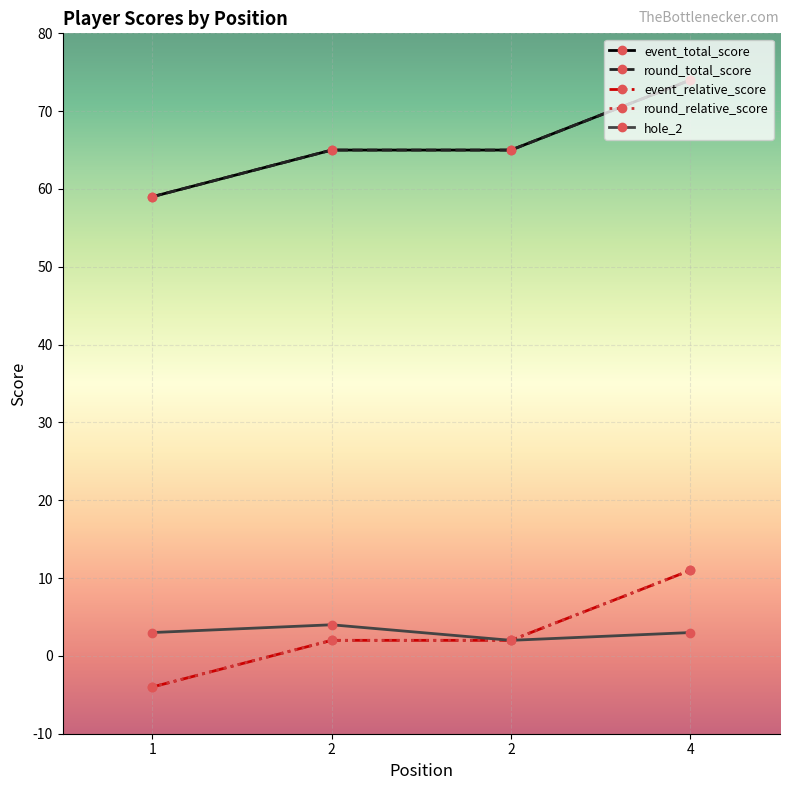

Is this an area chart (filled region under the line)?

No